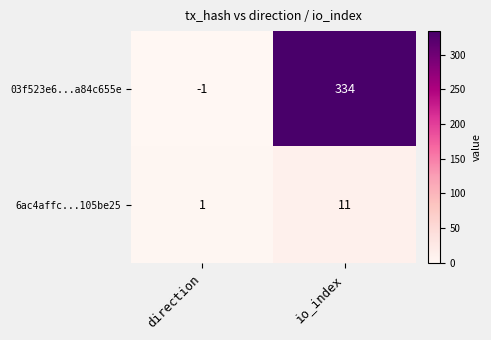

Reading left to right, what are all the values shown in this chart?

03f523e6...a84c655e: direction=-1	io_index=334
6ac4affc...105be25: direction=1	io_index=11